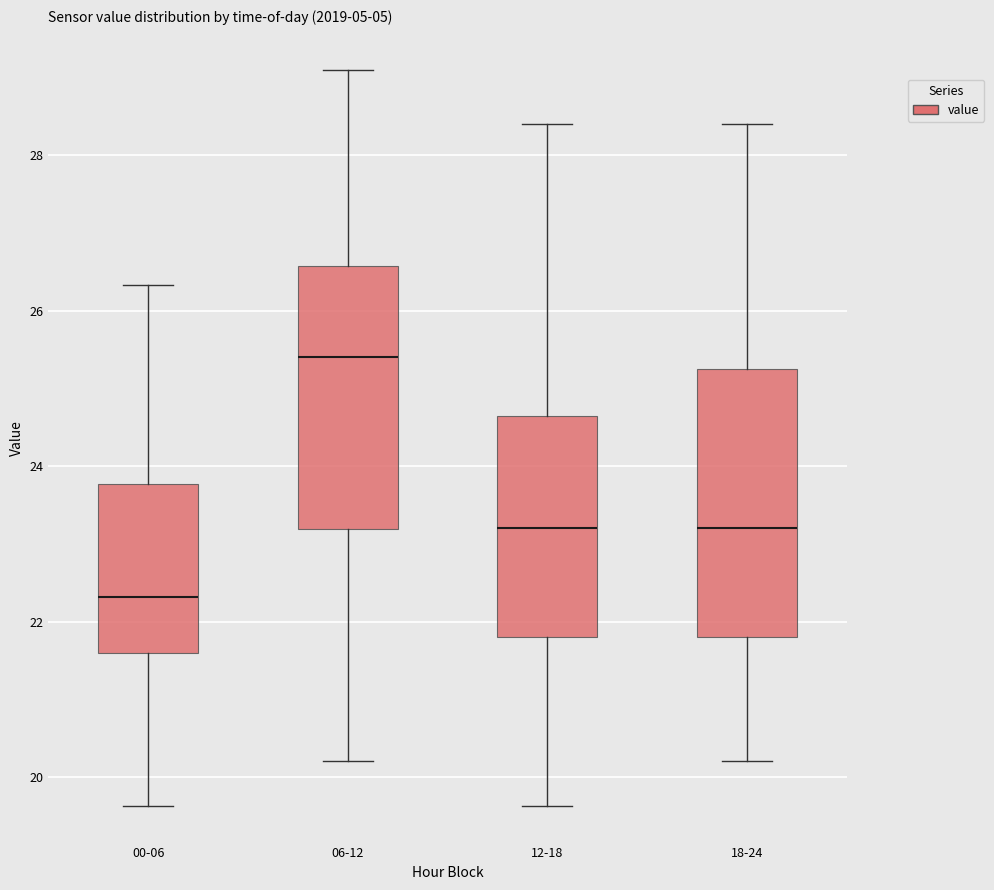

Reading left to right, transcribe this box plot: for each box, give where its median line is, the range the box spans, and where its two whiskers end, as read against the y-axis. The values are not printed on the chart, so give them approximately, as read against the axis.

00-06: median 22.4, box 21.6 to 23.8, whiskers 19.6 to 26.4
06-12: median 25.4, box 23.2 to 26.6, whiskers 20.2 to 29.2
12-18: median 23.2, box 21.8 to 24.6, whiskers 19.6 to 28.4
18-24: median 23.2, box 21.8 to 25.2, whiskers 20.2 to 28.4